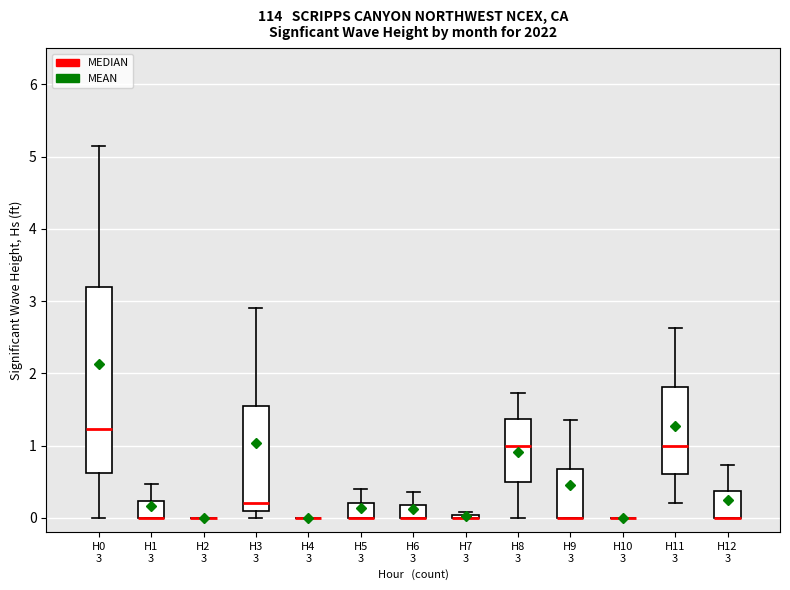

Reading left to right, read every box against the y-axis: the position of its median line, the range the box covers, and the ends of its whiskers. The values are not printed on the chart, so give them approximately, as read against the axis.

H0 3: median 1.2, box 0.6 to 3.2, whiskers 0.0 to 5.2
H1 3: median 0.0 (drawn on the box's lower edge), box 0.0 to 0.2, whiskers 0.0 to 0.5
H2 3: box collapsed to a line at 0.0, whiskers 0.0 to 0.0
H3 3: median 0.2, box 0.1 to 1.6, whiskers 0.0 to 2.9
H4 3: box collapsed to a line at 0.0, whiskers 0.0 to 0.0
H5 3: median 0.0 (drawn on the box's lower edge), box 0.0 to 0.2, whiskers 0.0 to 0.4
H6 3: median 0.0 (drawn on the box's lower edge), box 0.0 to 0.2, whiskers 0.0 to 0.4
H7 3: box collapsed to a line at 0.0, whiskers 0.0 to 0.1
H8 3: median 1.0, box 0.5 to 1.4, whiskers 0.0 to 1.7
H9 3: median 0.0 (drawn on the box's lower edge), box 0.0 to 0.7, whiskers 0.0 to 1.4
H10 3: box collapsed to a line at 0.0, whiskers 0.0 to 0.0
H11 3: median 1.0, box 0.6 to 1.8, whiskers 0.2 to 2.6
H12 3: median 0.0 (drawn on the box's lower edge), box 0.0 to 0.4, whiskers 0.0 to 0.7